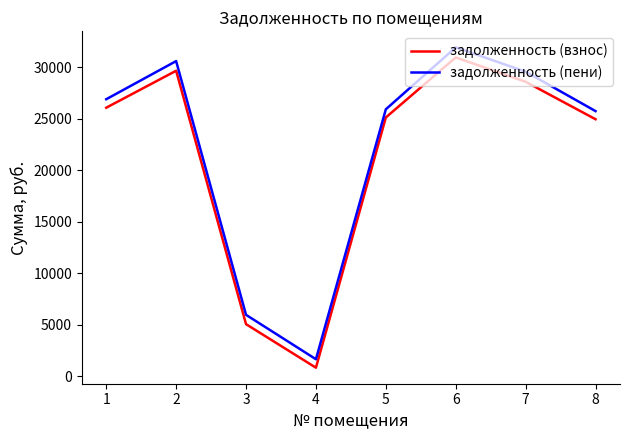

Which series has the largest total across all categories?

задолженность (пени)